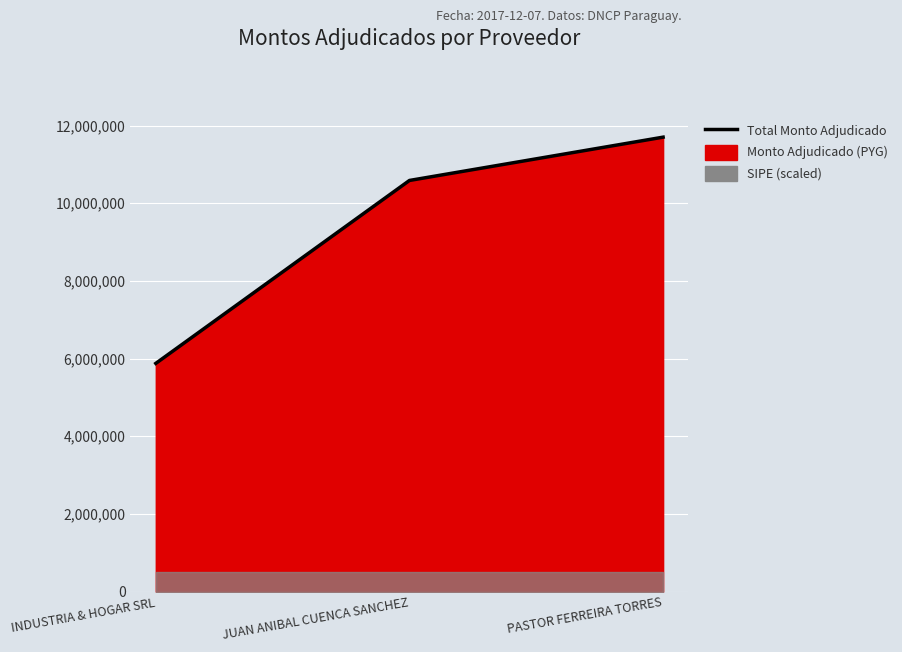

What is the difference between the values at JUAN ANIBAL CUENCA SANCHEZ and INDUSTRIA & HOGAR SRL?

4710000